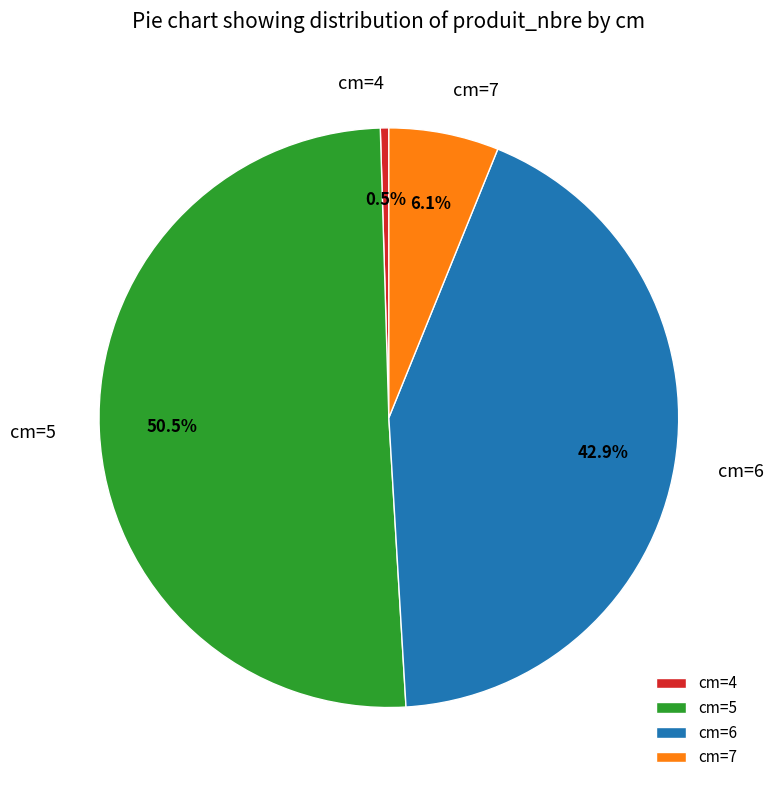

What is the majority slice?

cm=5